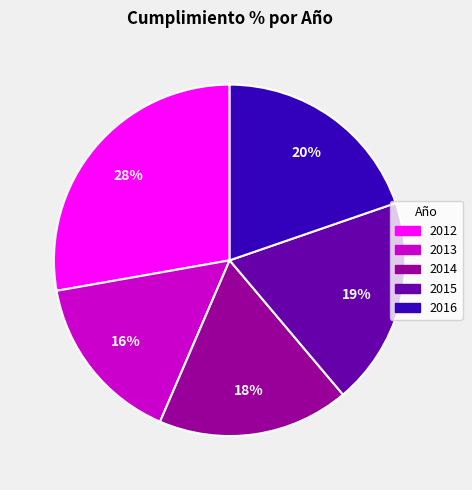

Is it true that 2015 is 7% of the pie?

False